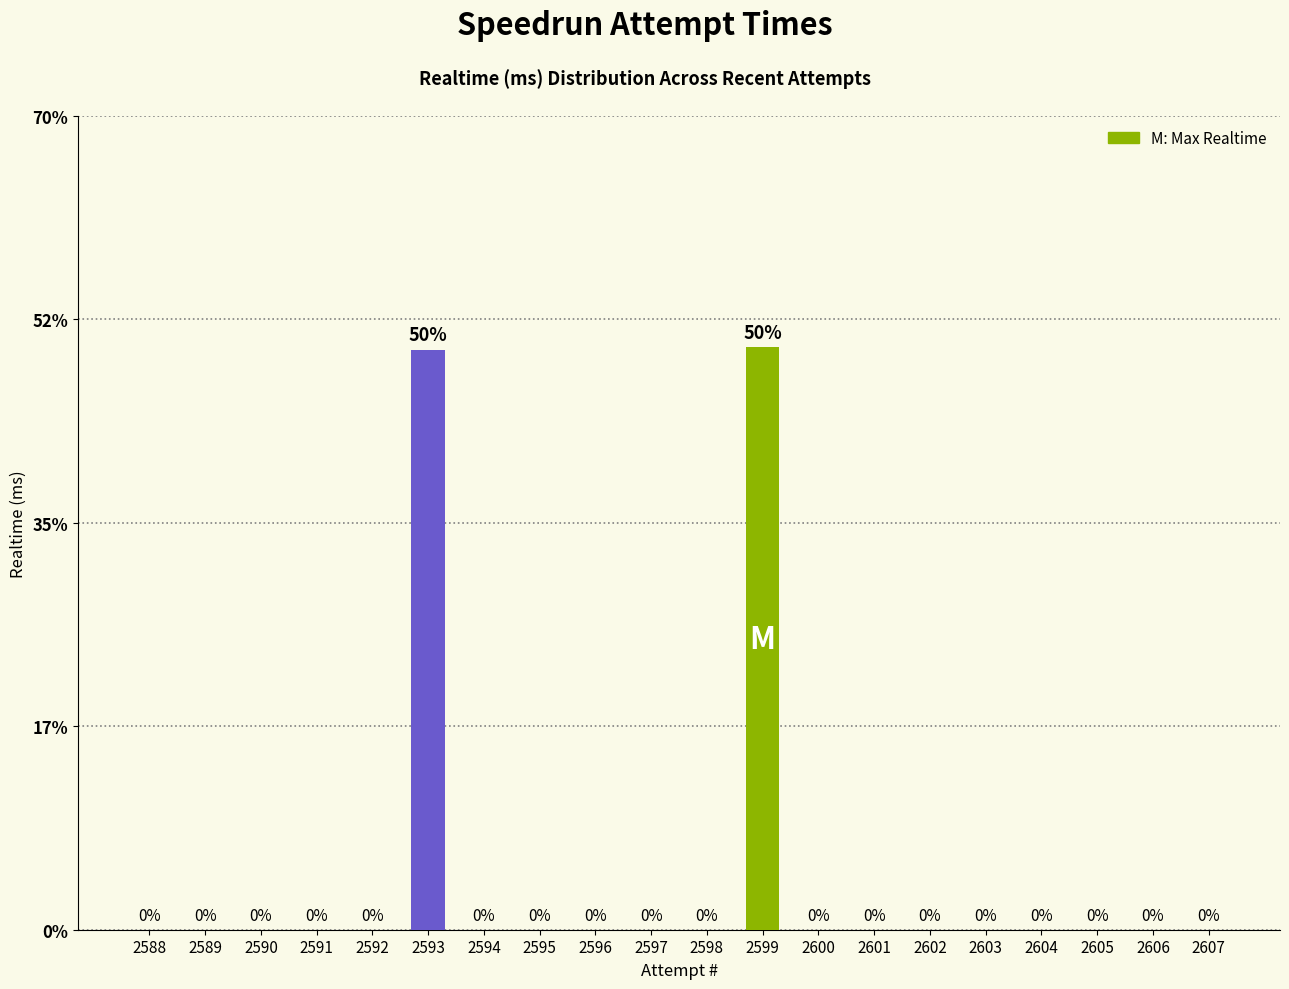

What is the sum of all values?

100.0